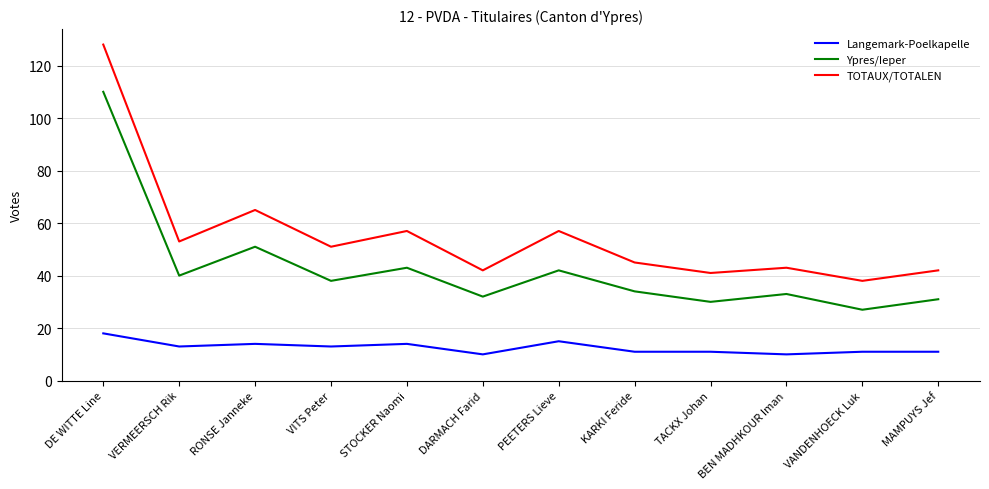

What are all the series names shown in the legend?

Langemark-Poelkapelle, Ypres/Ieper, TOTAUX/TOTALEN